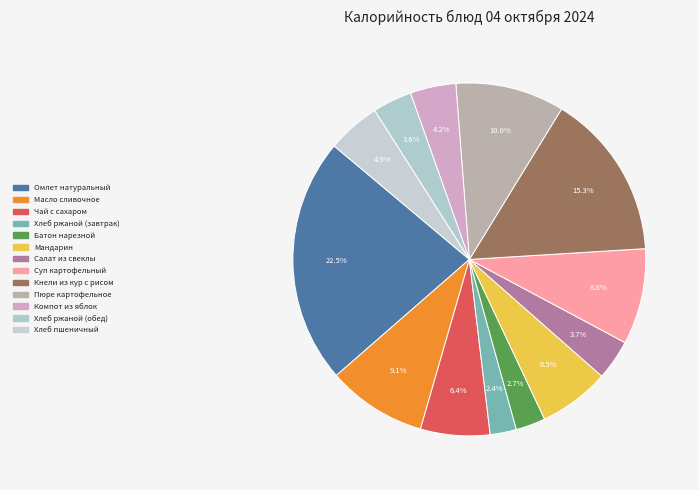

How many segments does this pie chart have?

13